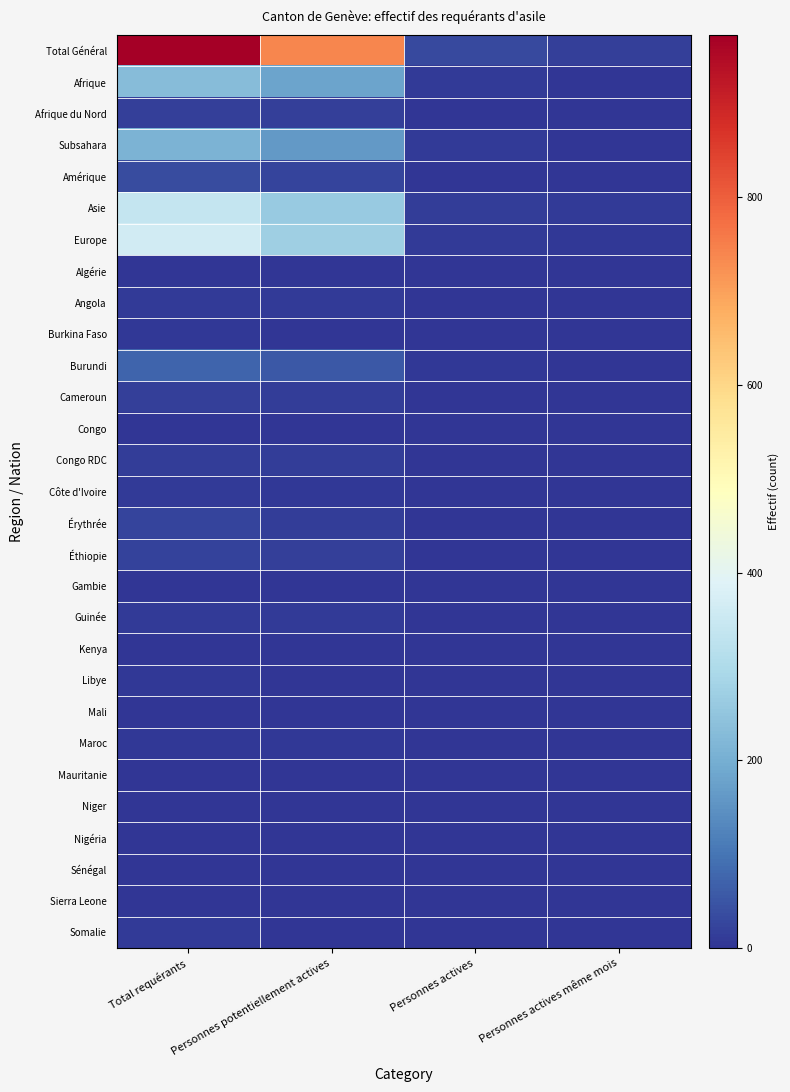

What is the spread (max minus min) of values at Personnes actives même mois?

18